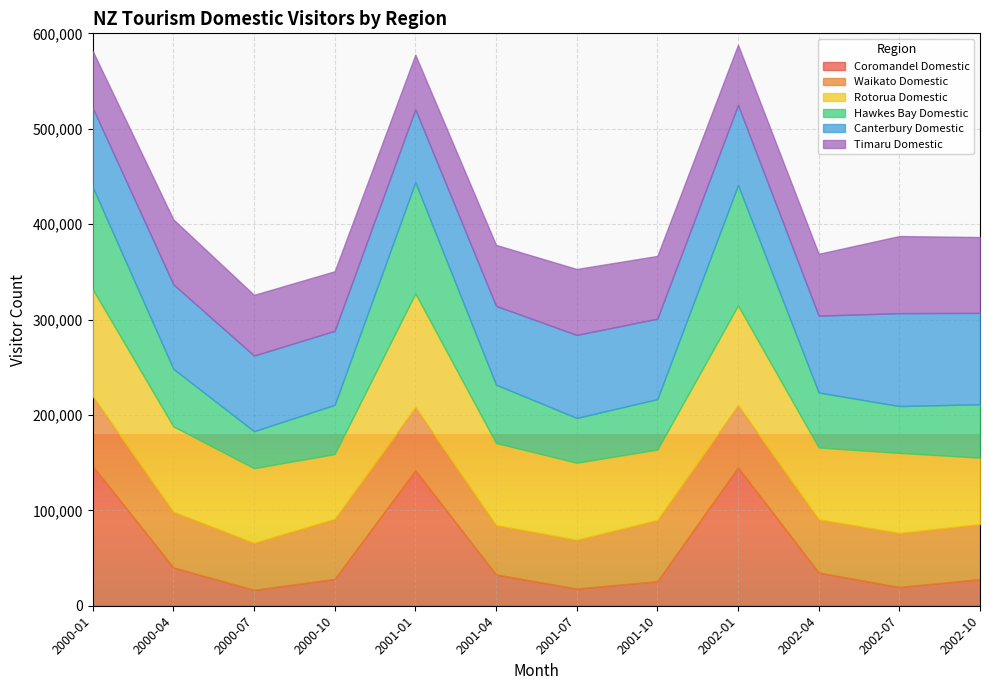

The Hawkes Bay Domestic series shows 55954 at 2002-10. True or false?

True